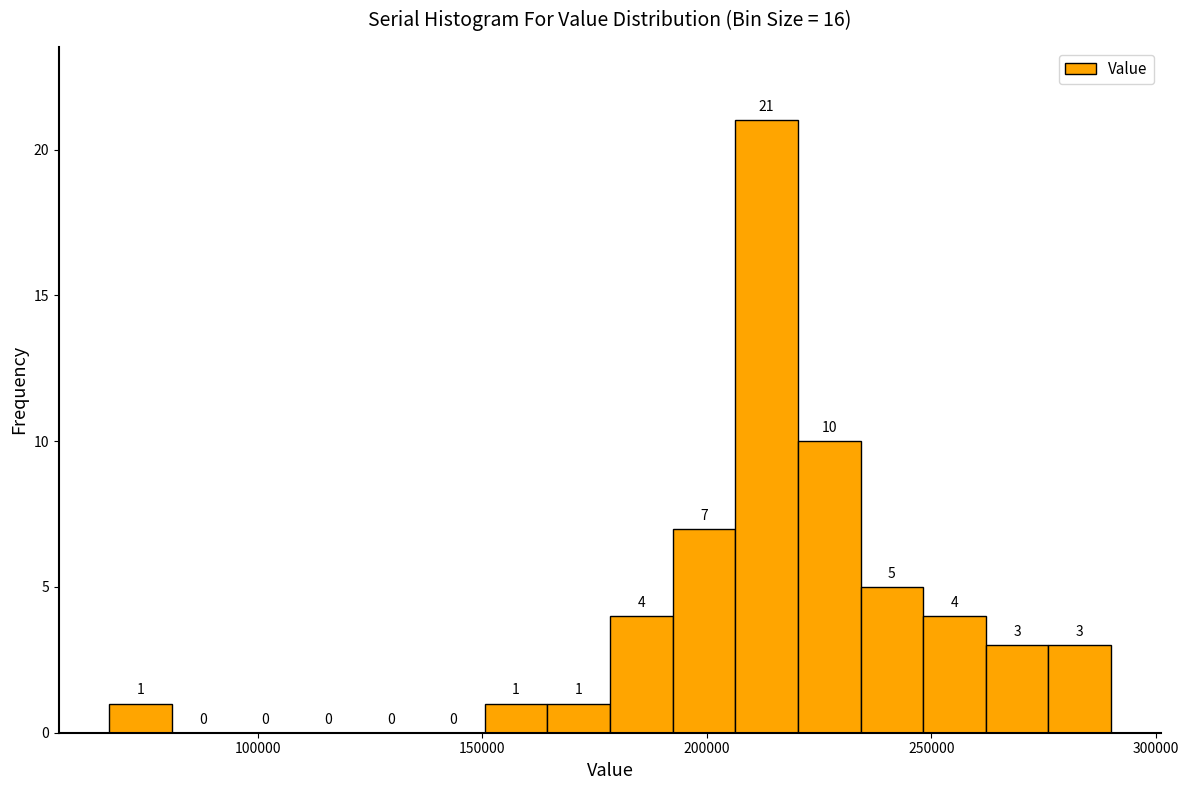

Around what value on the x-axis is the tallest bar? Give the approximate position of its centre, as read against the axis.

215000